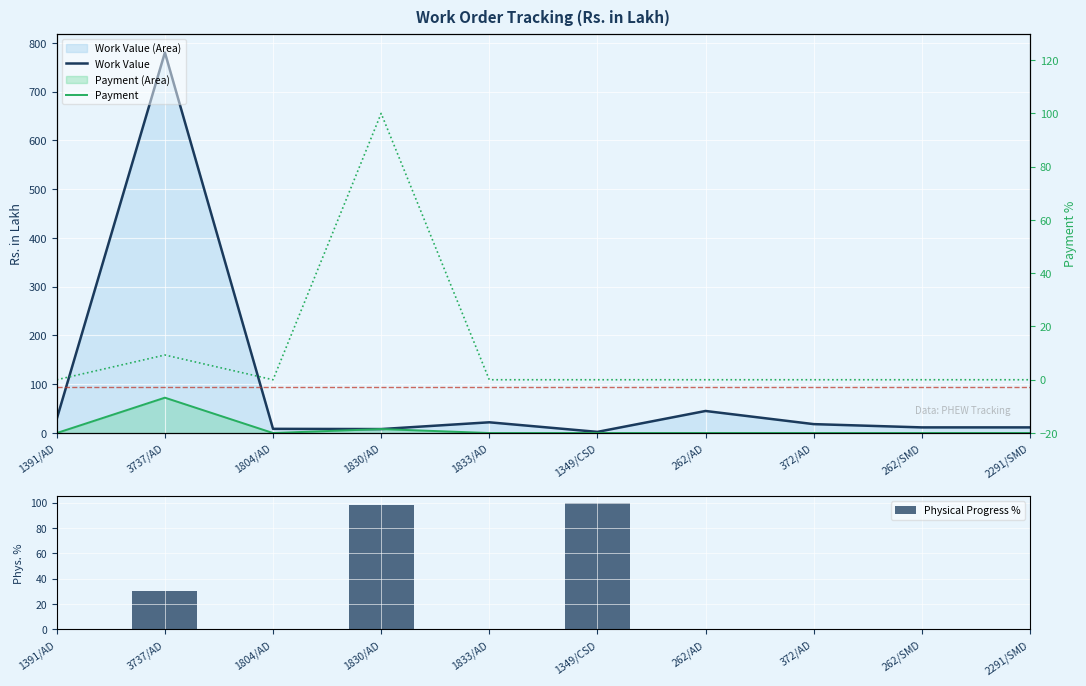

Is the value of Payment % at 2291/SMD greater than the value of Work Value at 262/SMD?

No